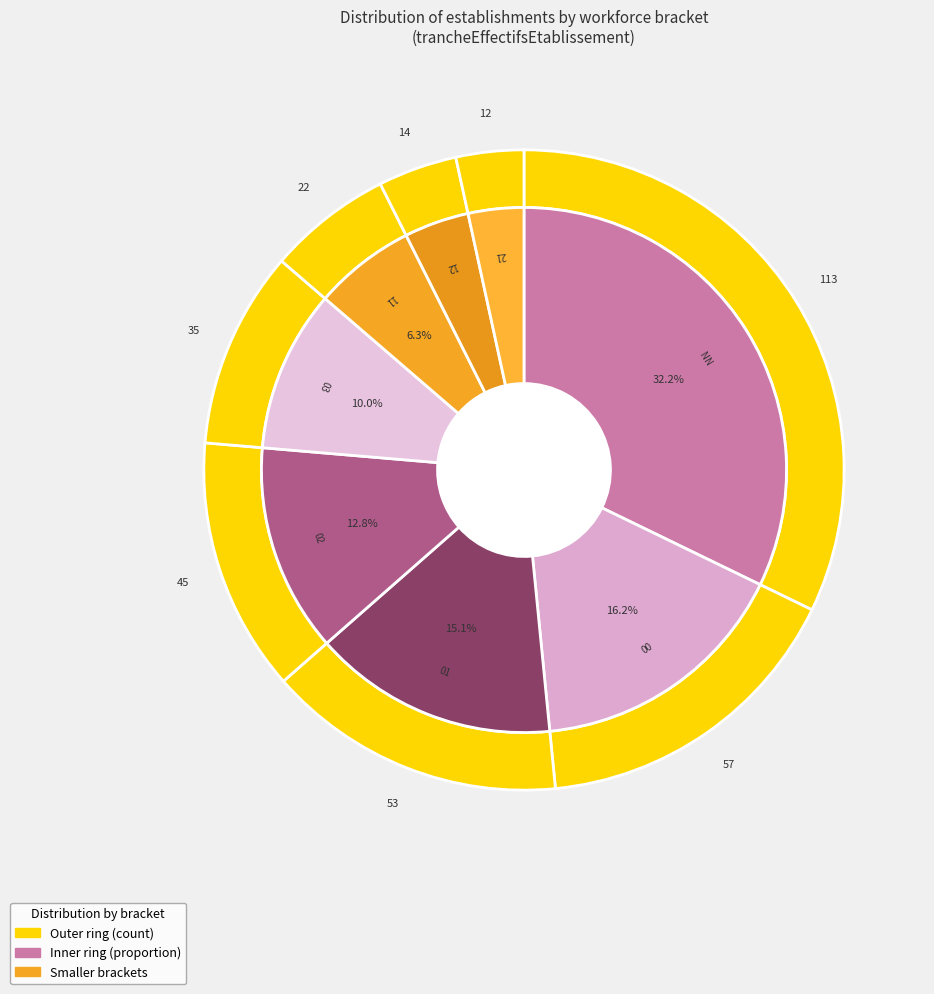

To the nearest percent, what percentage of the pie is NN?

32%